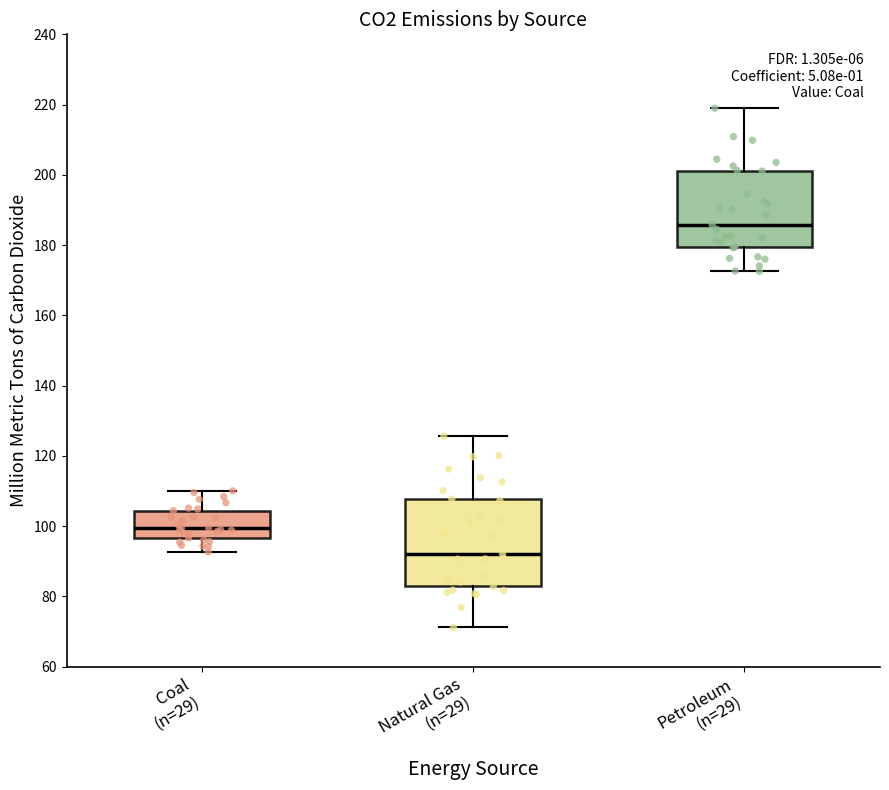

Comparing the boxes themselves (not the whiskers), which one is the tallest?

Natural Gas (n=29)